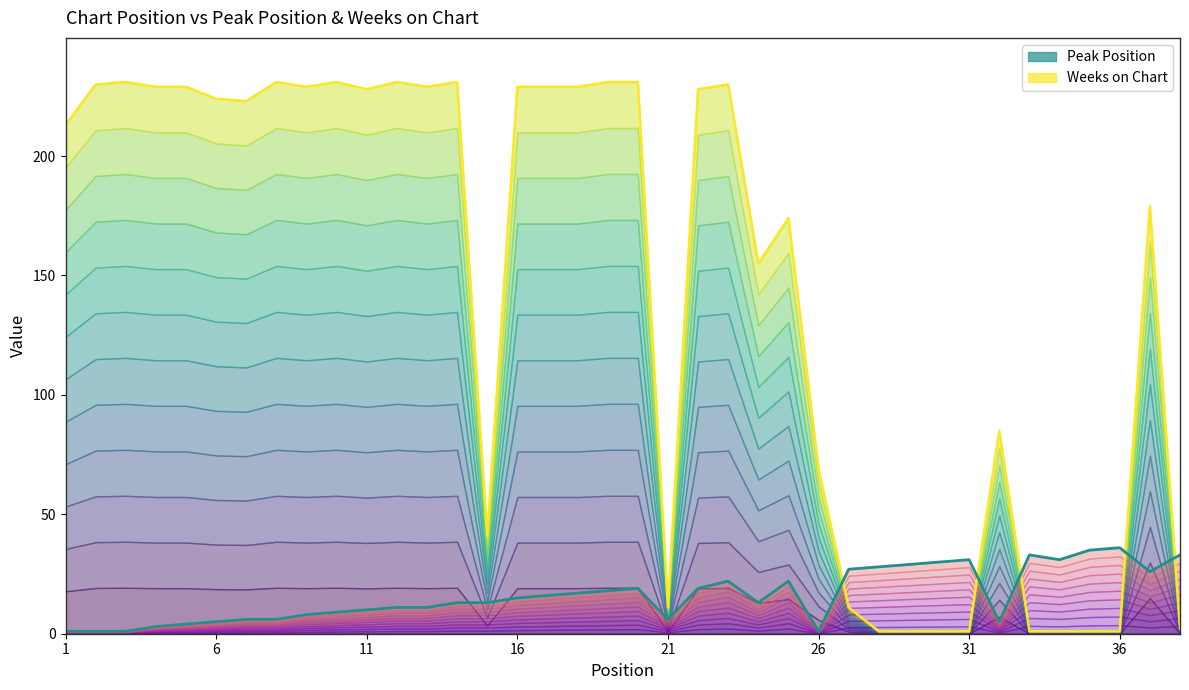

Which series has the widest spread of values?

Weeks on Chart